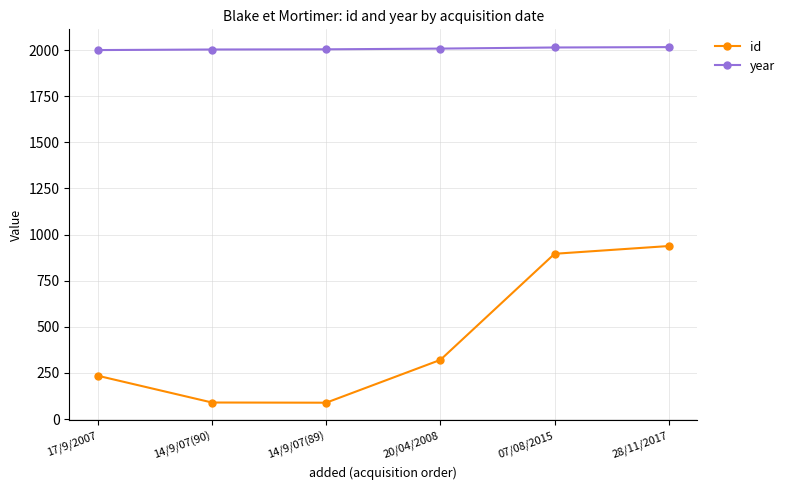

What are all the series names shown in the legend?

id, year